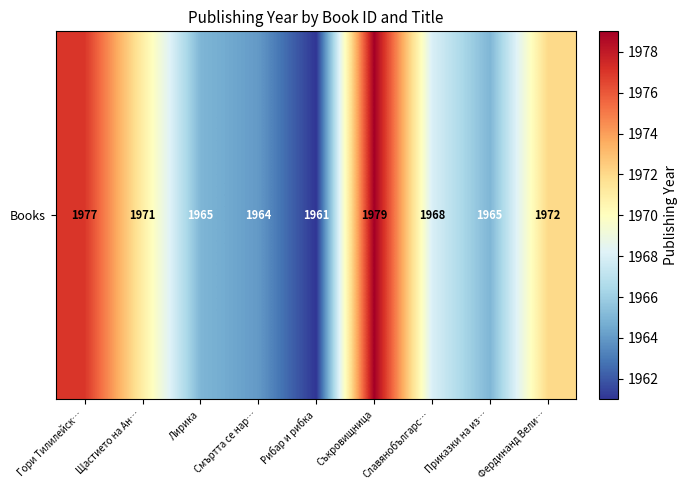

List the labels in order of value, smallest first.

Рибар и рибка, Смъртта се нар…, Лирика, Приказки на из…, Славянобългарс…, Щастието на Ан…, Фердинанд Вели…, Гори Тилилейск…, Съкровищница